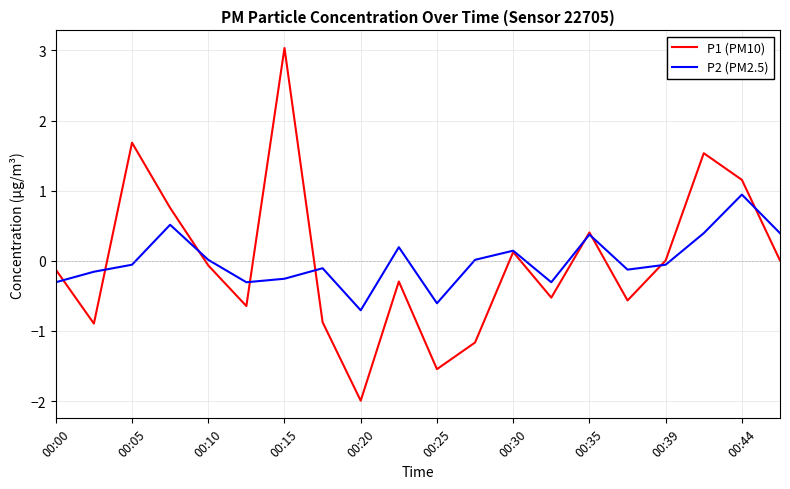

Rank the series by their maximum value, from highest to lowest.

P1 (PM10), P2 (PM2.5)